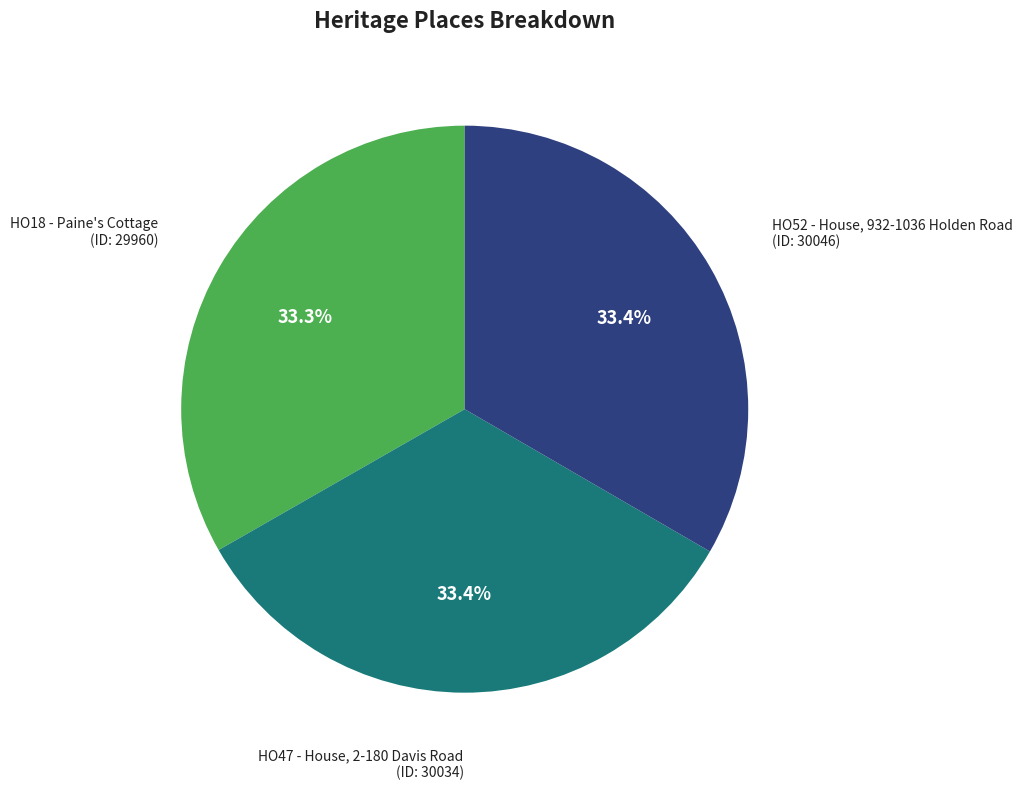

Does any single category account for the majority?

No